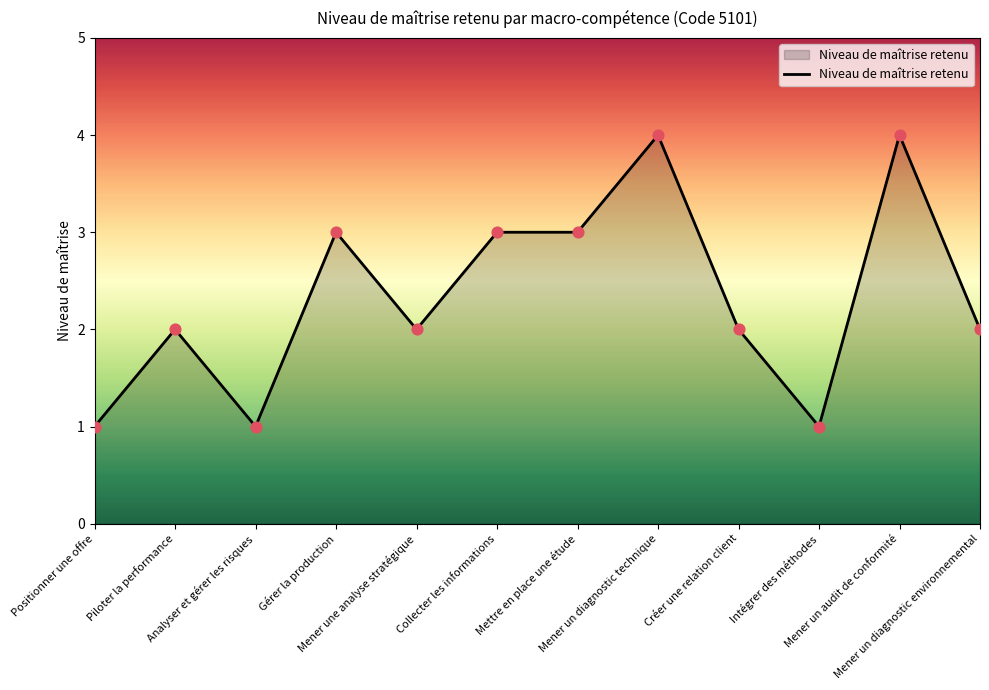

What is the change in value from Mener un diagnostic technique to Créer une relation client?

-2